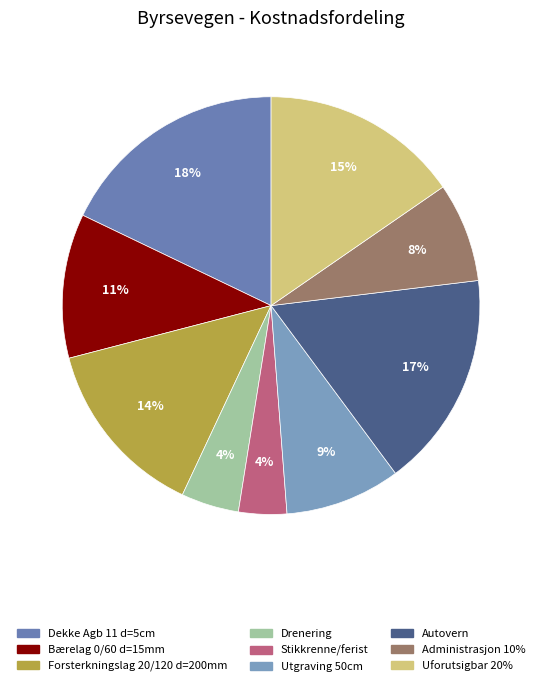

Do Bærelag 0/60 d=15mm and Administrasjon 10% together represent more than half of the pie?

No